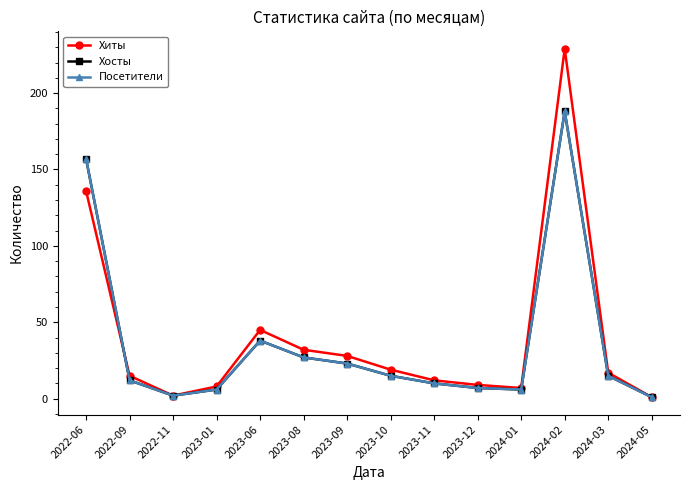

How many data points does each series have?

14